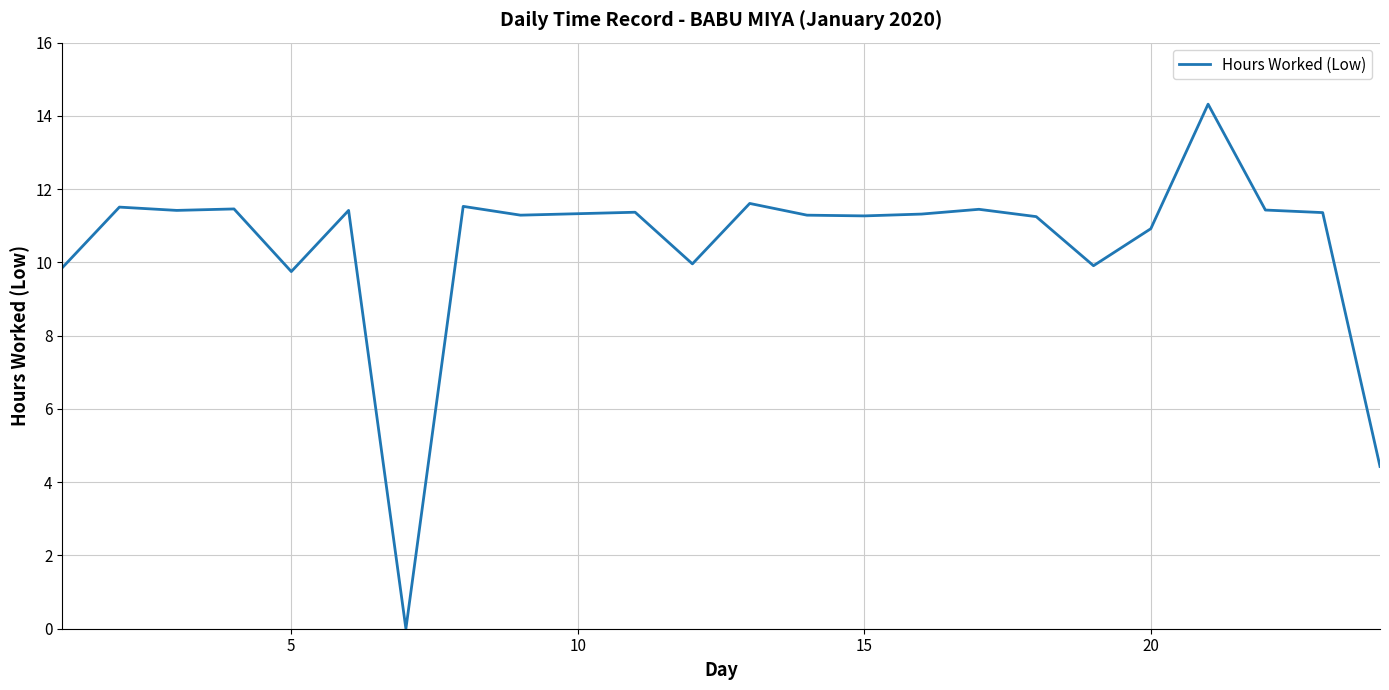

What is the difference between the maximum and minimum values?

14.3